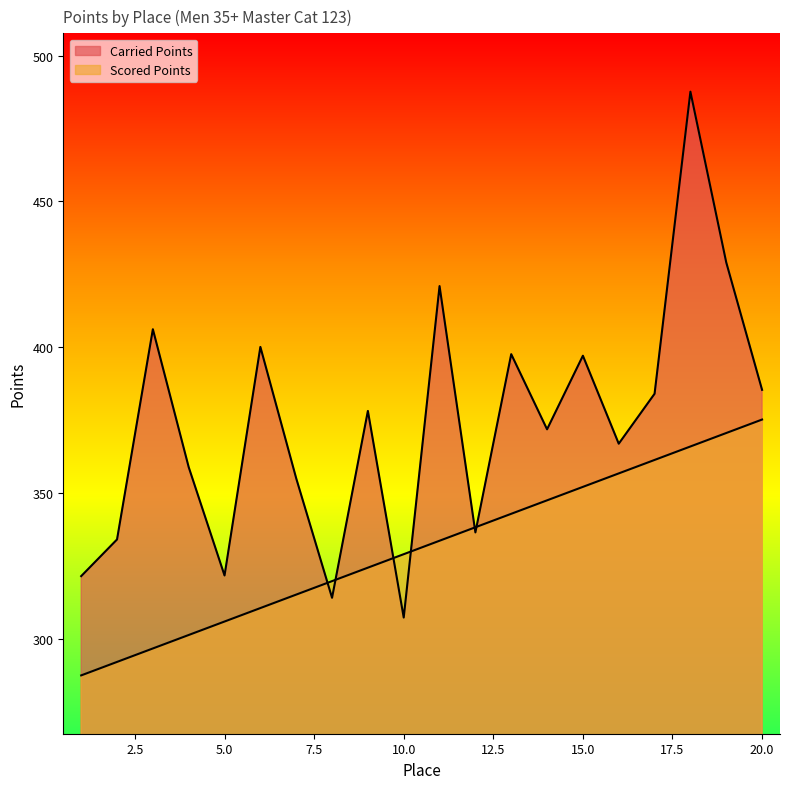

How many values in the Scored Points series exceed 333?

10